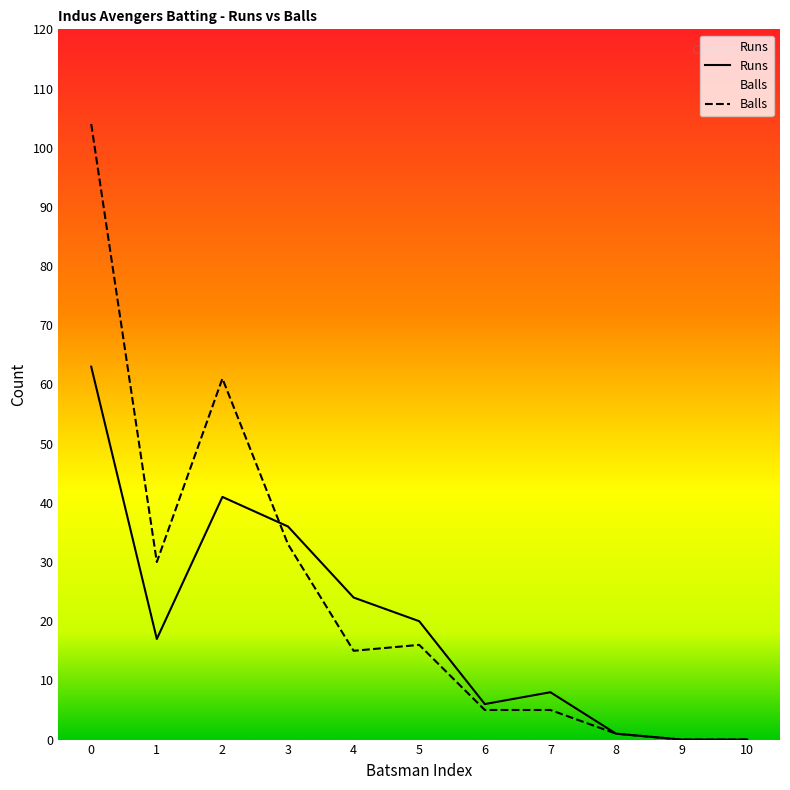

The Balls series shows 0 at 10. True or false?

True